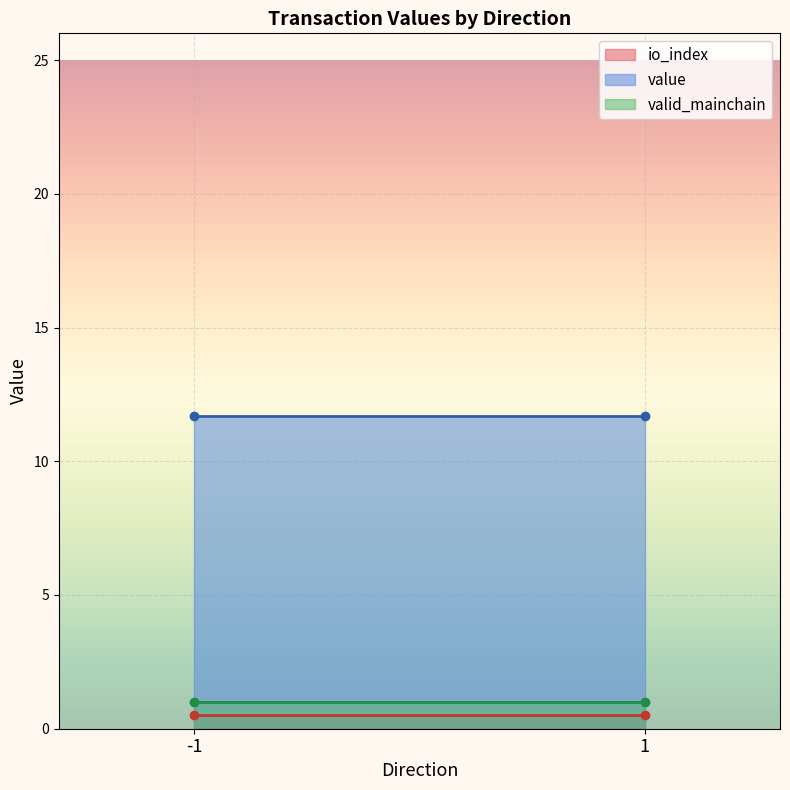

What is the average value of the value series?

11.7